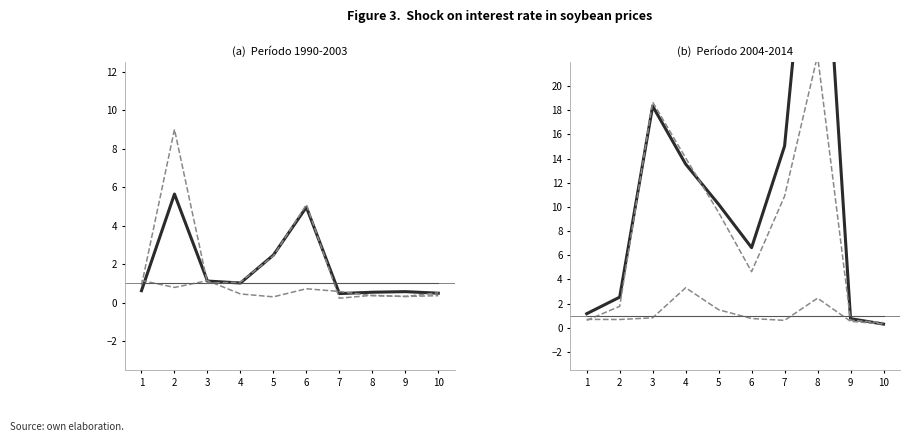

Is it true that Methanol 0.15-Cu/La equals 1.5 at 5?

True